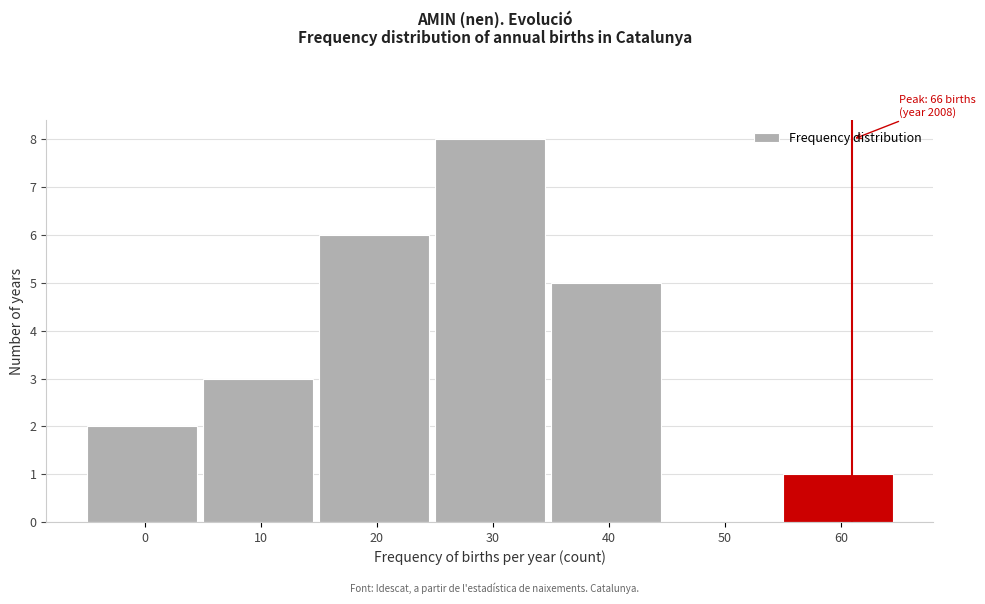

Reading left to right, list all the values displayed in this chart.

0=2	10=3	20=6	30=8	40=5	50=0	60=1